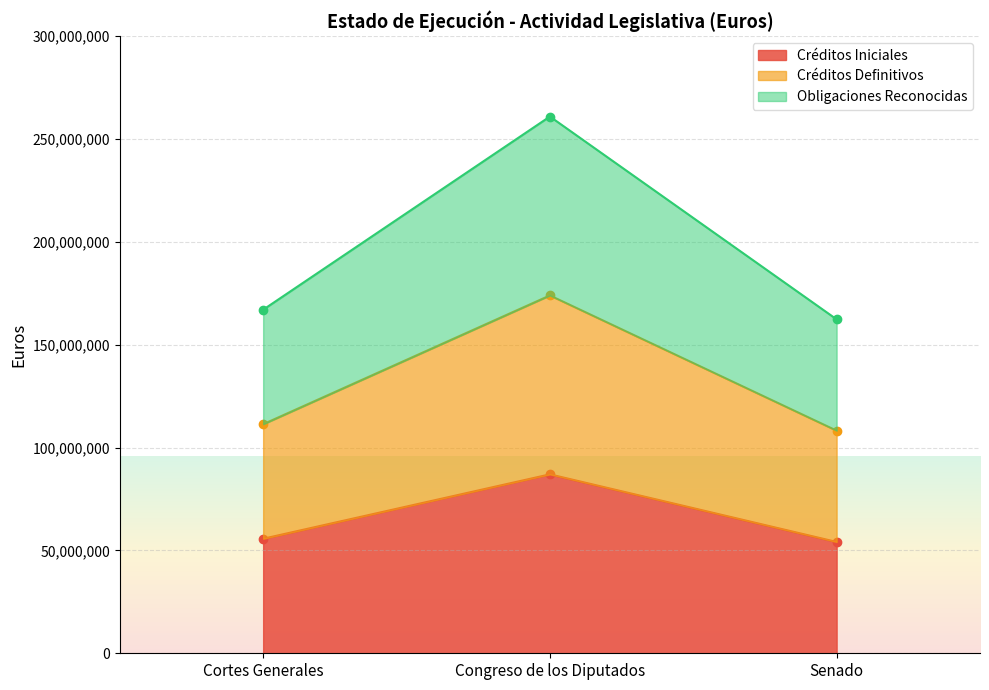

True or false: Créditos Iniciales has a value of 279299733 at Cortes Generales.

False